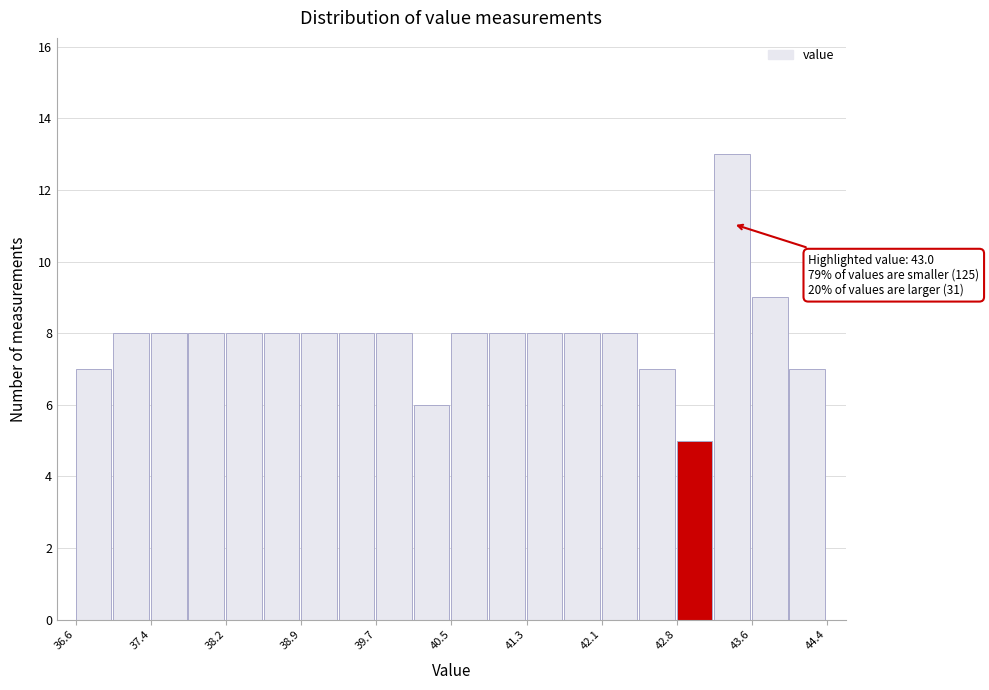

Read against the x-axis, roughly where is the centre of the tallest bar?

43.4